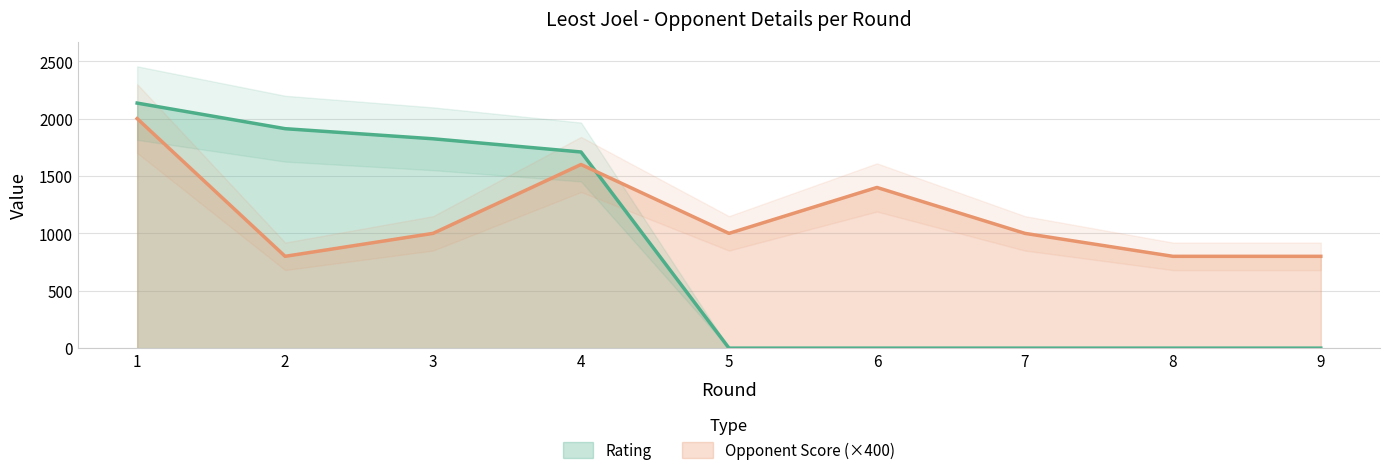

Which series has the largest total across all categories?

Opponent Score